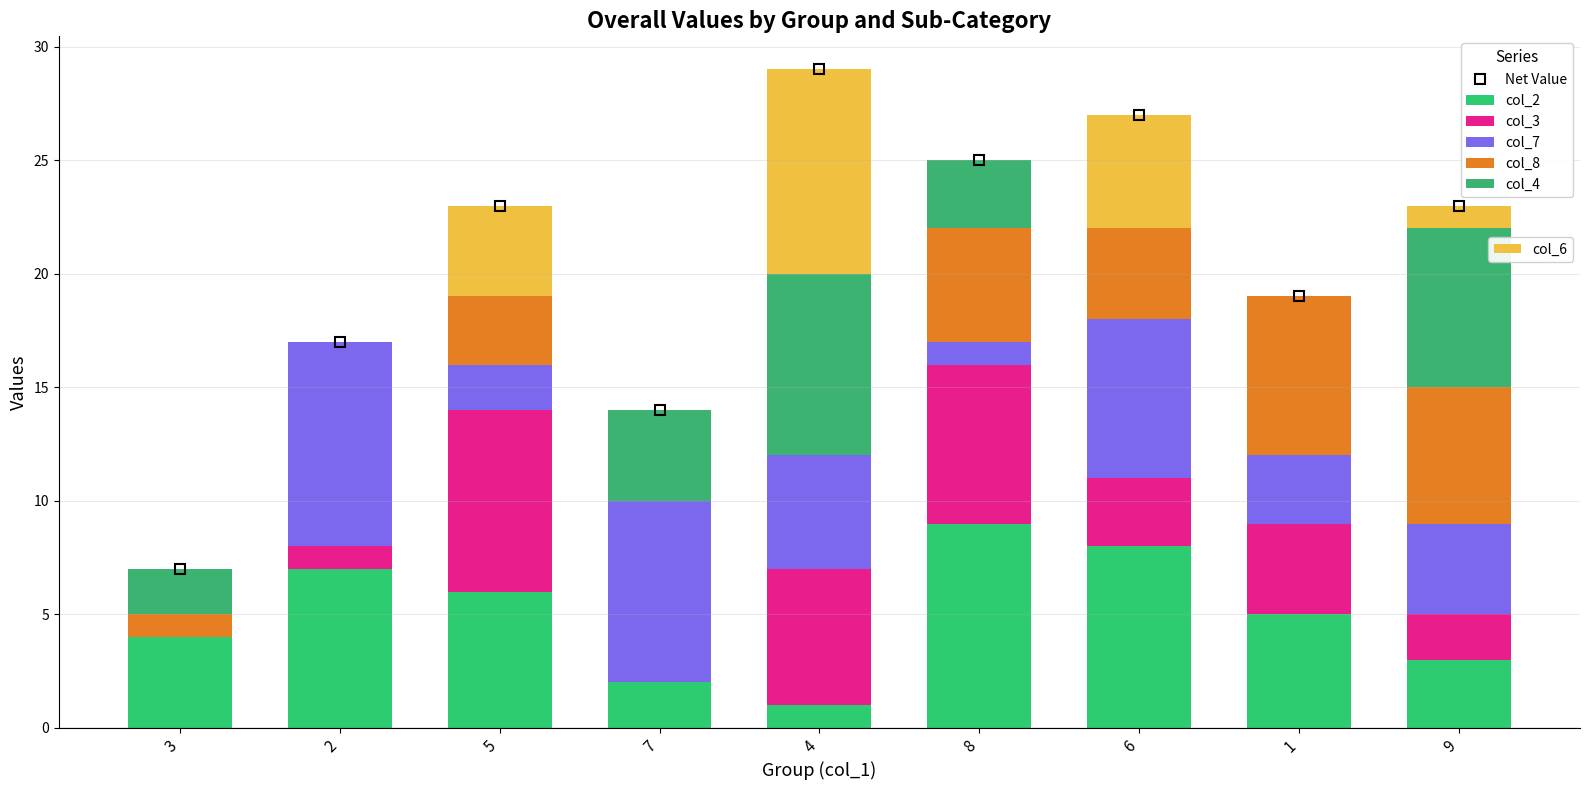

How many bars are there in each group?

6